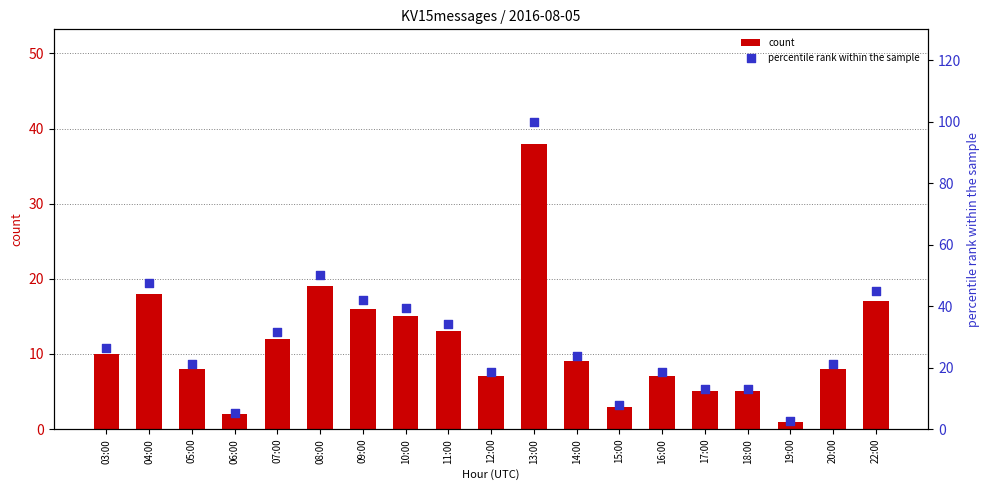

Which series reaches the minimum Y coordinate?

count